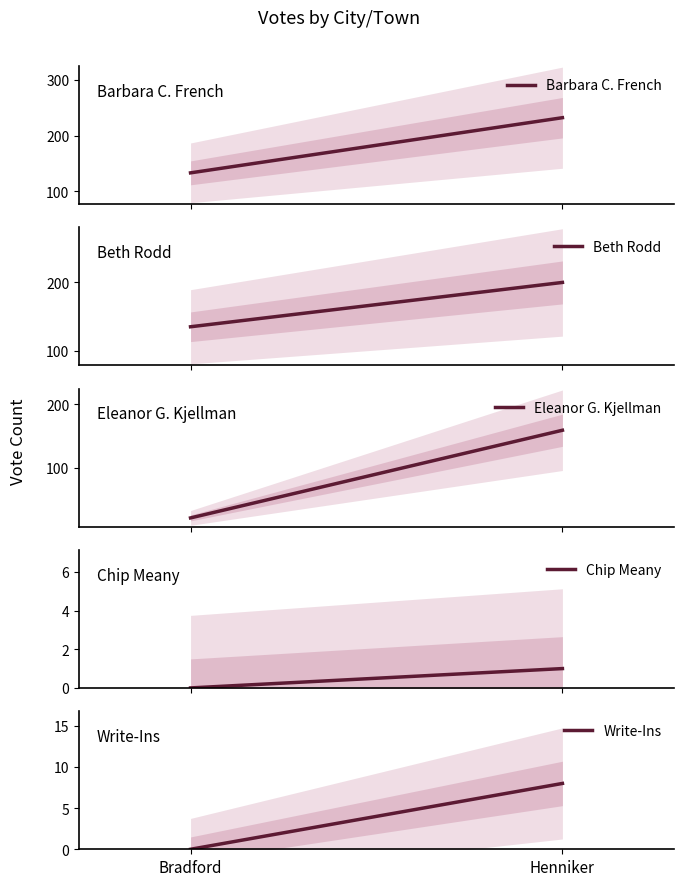

Is it true that Eleanor G. Kjellman equals 159 at Henniker?

True